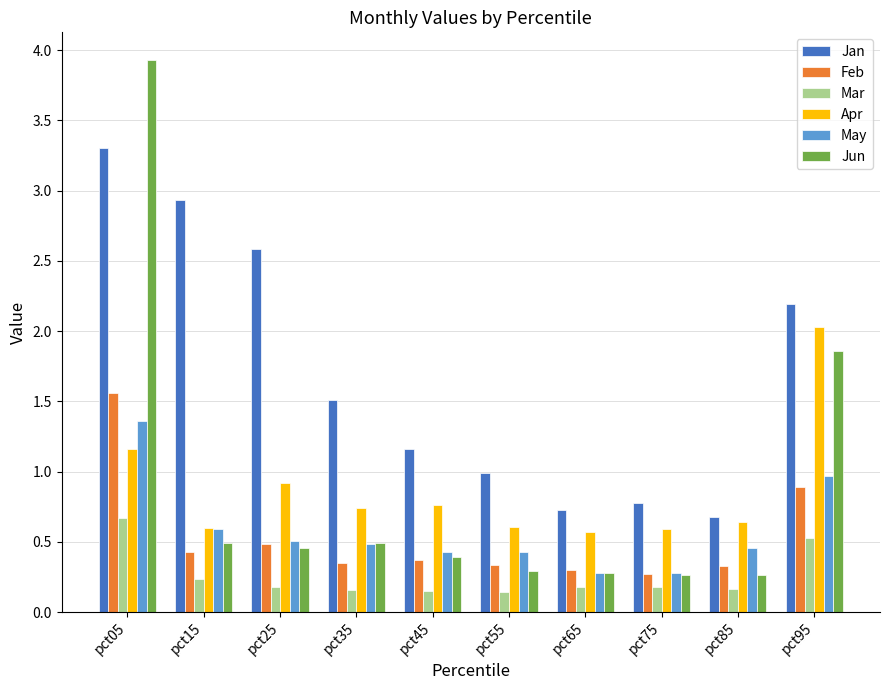

List the series in order of their peak value, lowest first.

Mar, May, Feb, Apr, Jan, Jun